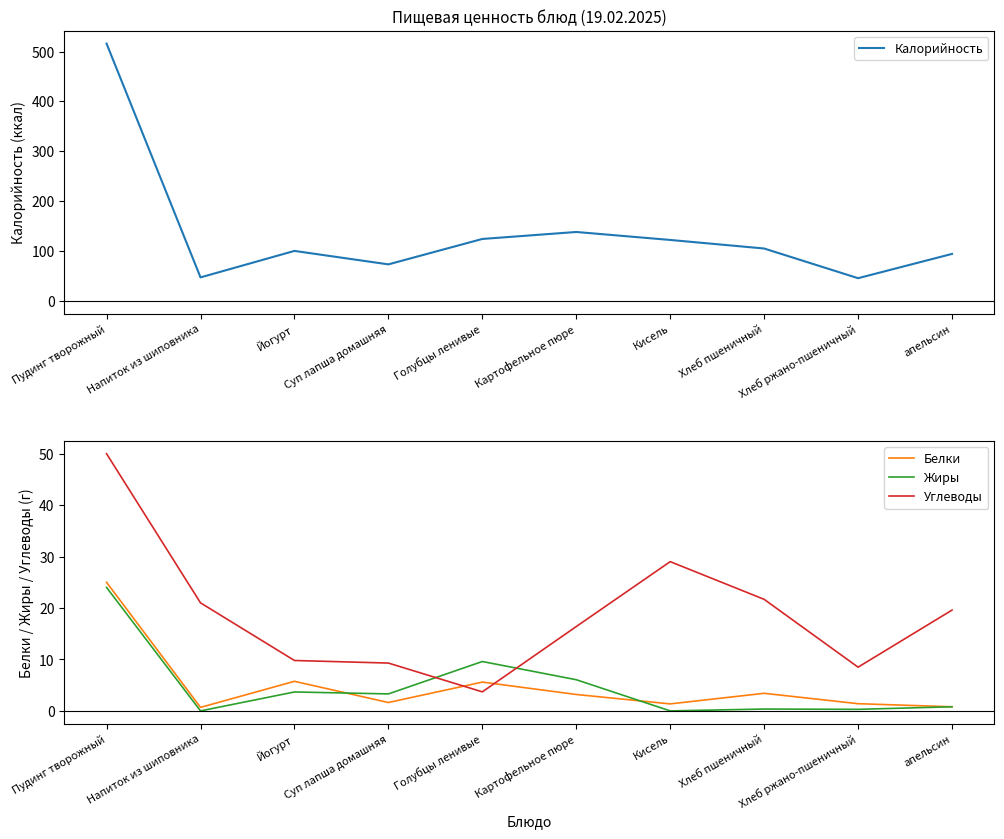

Reading left to right, extract all data points from this chart.

Калорийность: 516.0	46.9	100.0	73.0	124.0	138.0	122.0	104.8	45.2	94.0
Белки: 25.0	0.7	5.8	1.6	5.6	3.2	1.4	3.4	1.4	0.8
Жиры: 24.0	0.0	3.7	3.3	9.6	6.1	0.0	0.4	0.3	0.8
Углеводы: 50.0	21.0	9.8	9.3	3.7	16.4	29.0	21.7	8.5	19.6